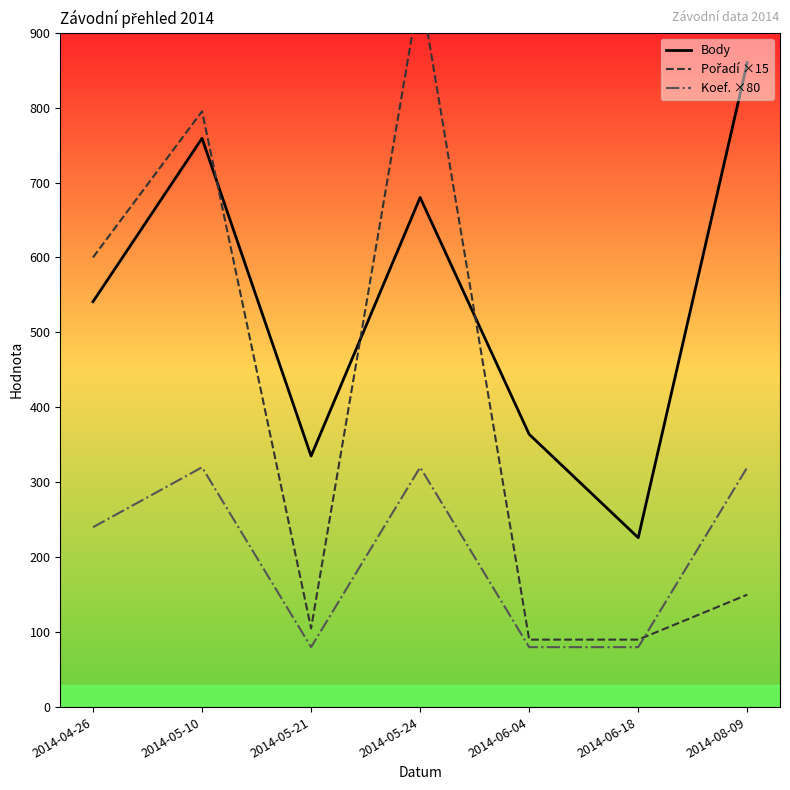

Reading left to right, list all the values displayed in this chart.

Body: 2014-04-26=541	2014-05-10=759	2014-05-21=335	2014-05-24=680	2014-06-04=364	2014-06-18=226	2014-08-09=860
Pořadí ×15: 2014-04-26=600	2014-05-10=795	2014-05-21=105	2014-05-24=960	2014-06-04=90	2014-06-18=90	2014-08-09=150
Koef. ×80: 2014-04-26=240	2014-05-10=320	2014-05-21=80	2014-05-24=320	2014-06-04=80	2014-06-18=80	2014-08-09=320